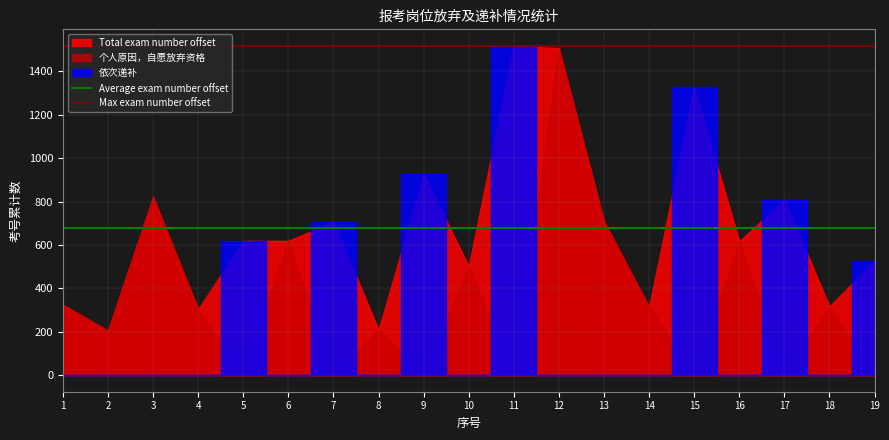

Which series has the largest total across all categories?

Max exam number offset